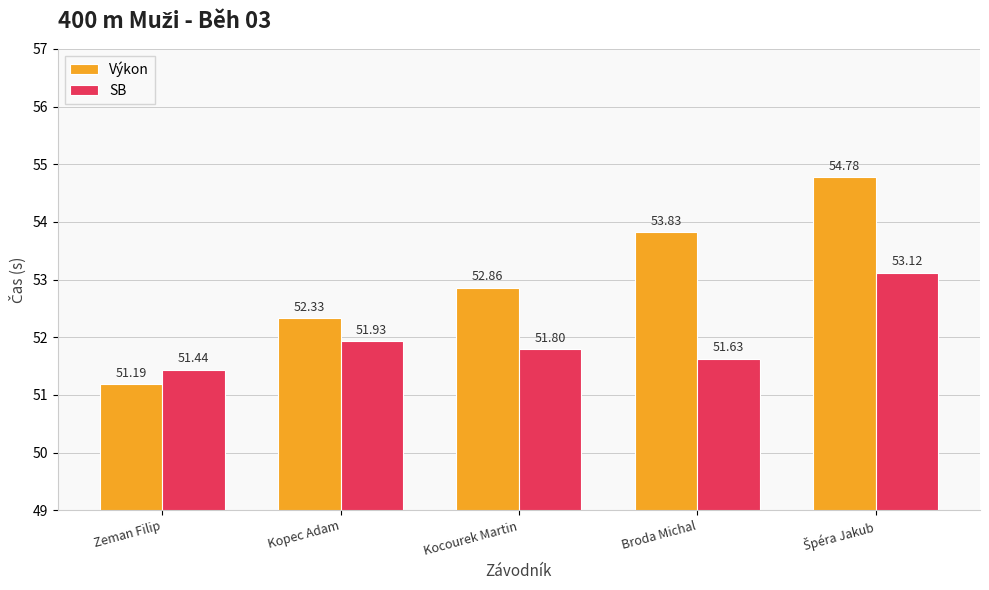

Which series has the largest total across all categories?

Výkon